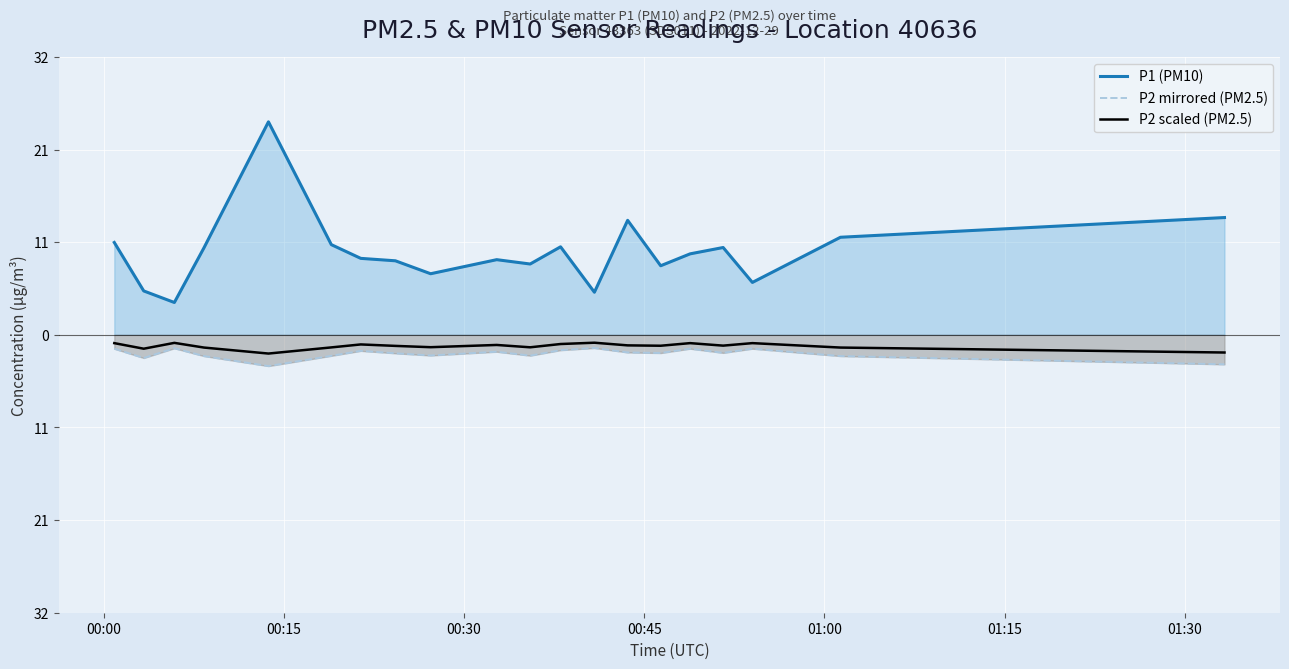

In P2 scaled (PM2.5), how many points are lower than both neighbors (excluding endpoints)?

6